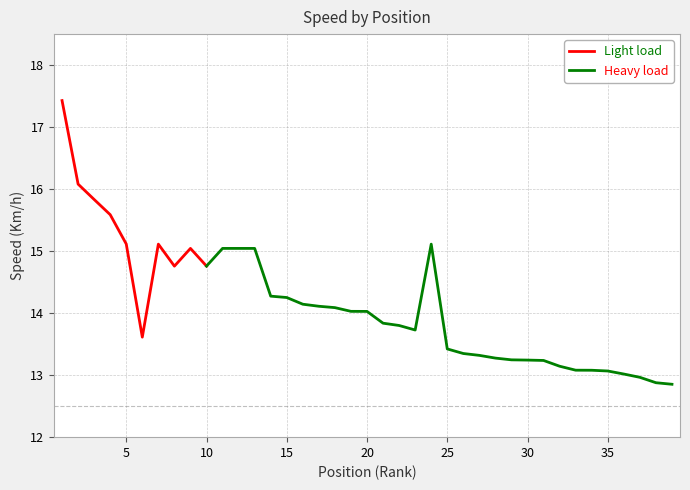

Where is the first local minimum?

6